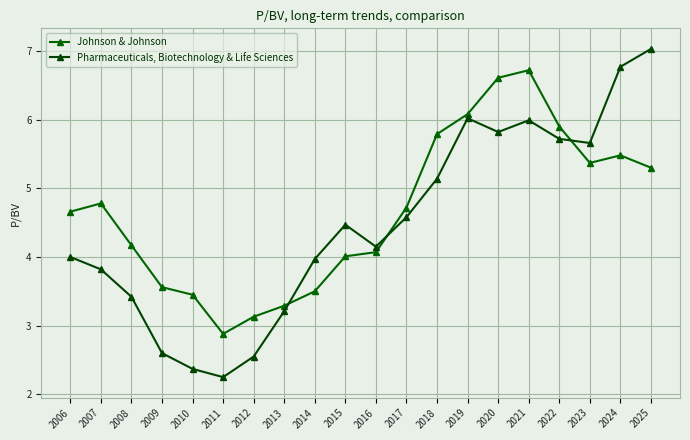

The value of Pharmaceuticals, Biotechnology & Life Sciences at 2015 is 4.5. True or false?

True